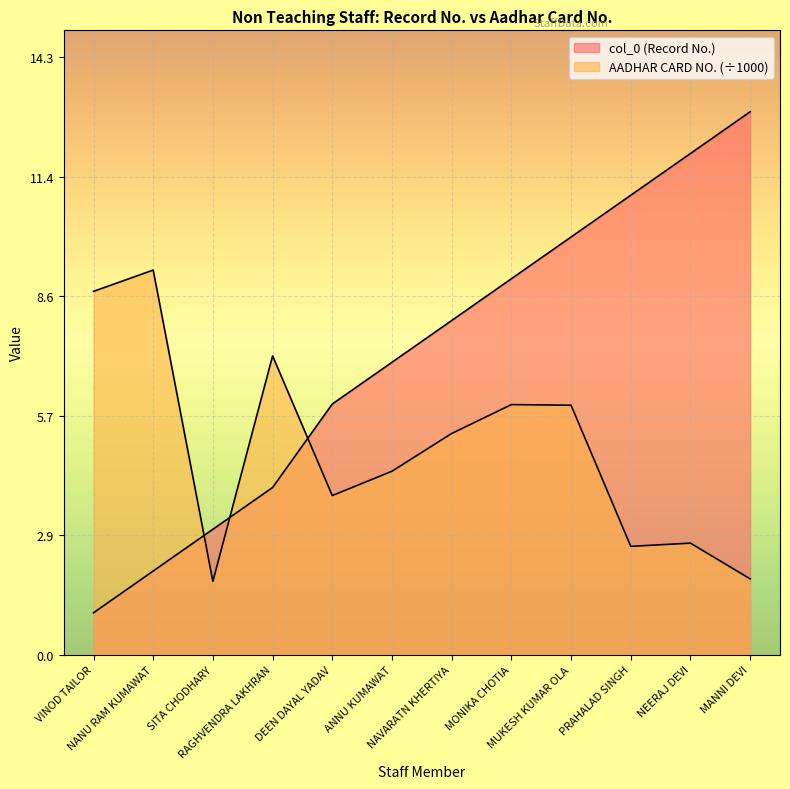

What are all the series names shown in the legend?

col_0, AADHAR CARD NO.